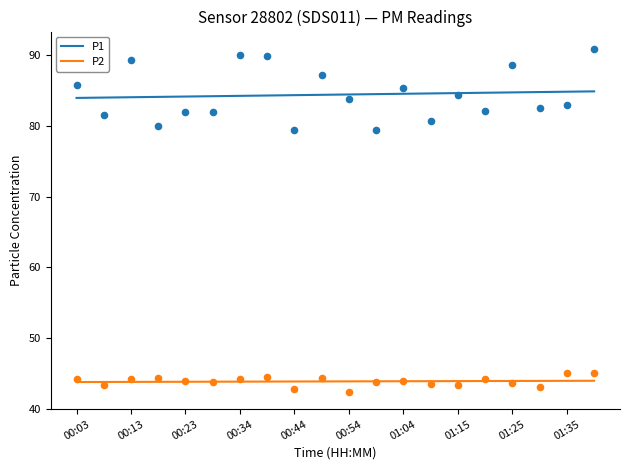

True or false: P1 and P2 cross at least once.

False